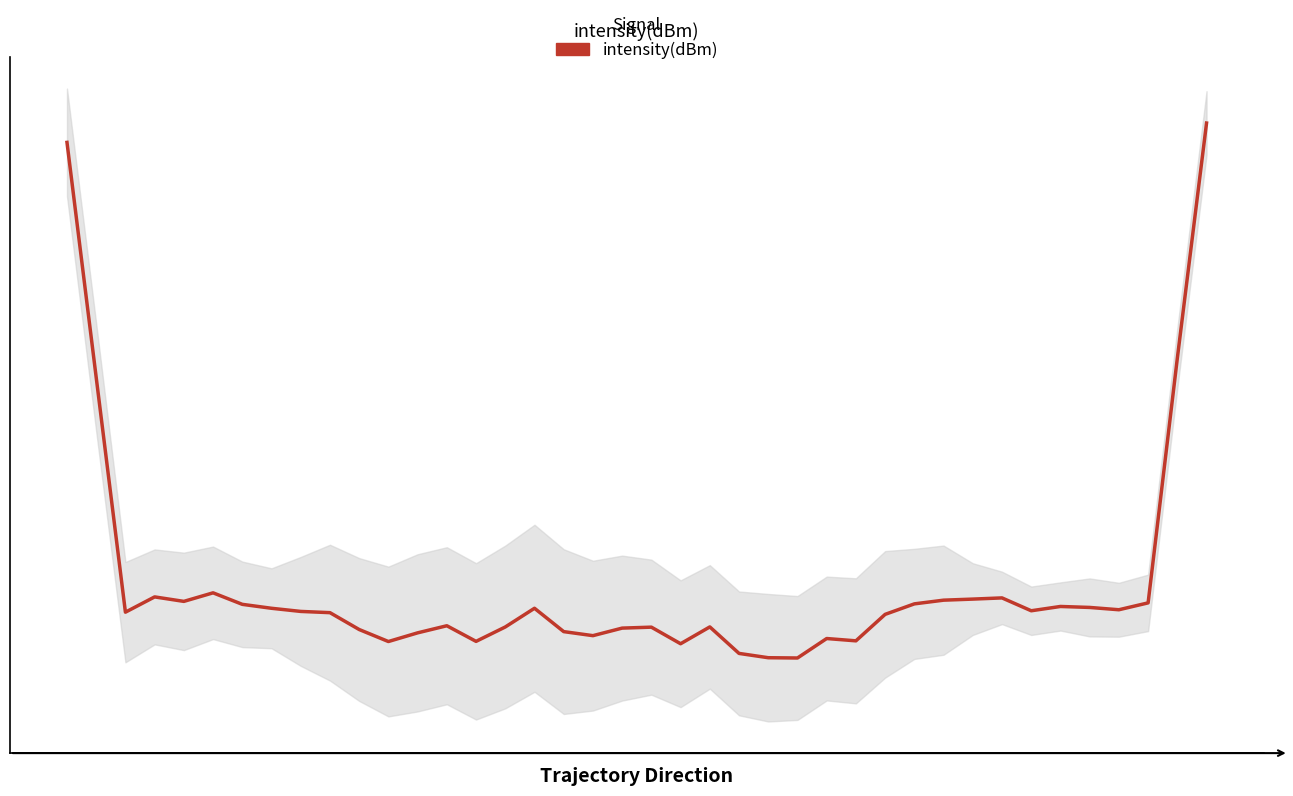

What is the value of the 37th point from the left?

-129.6